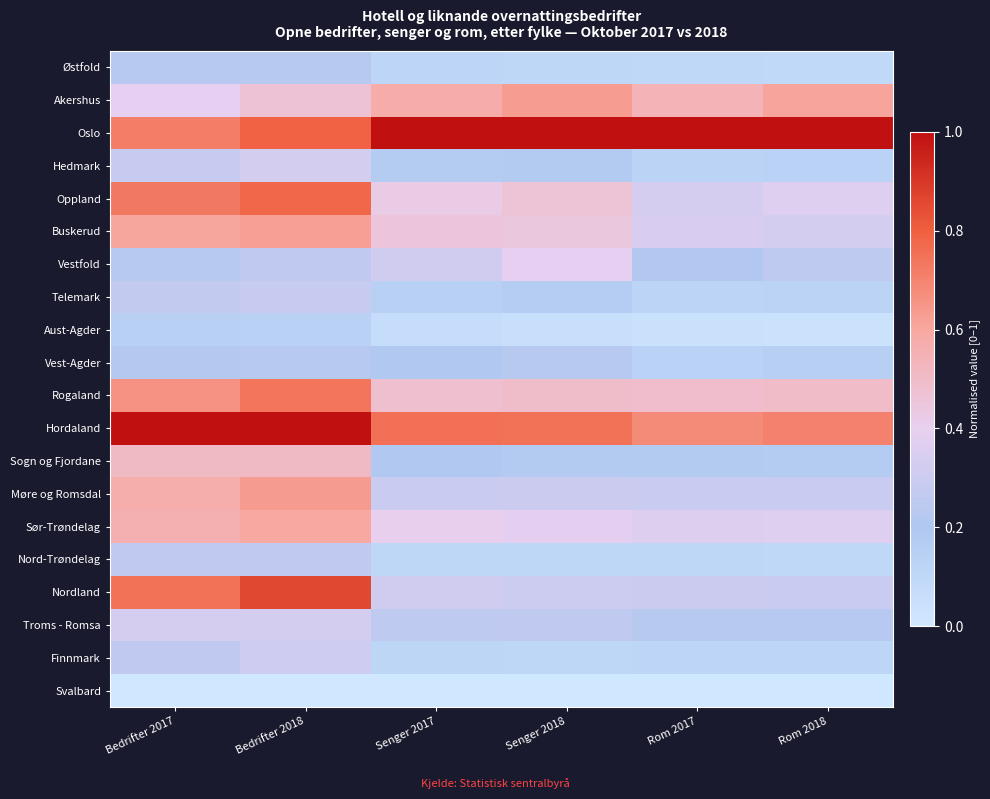

Reading right to left, what are all the values shown in this chart?

Østfold: Rom 2018=0.1	Rom 2017=0.1	Senger 2018=0.1	Senger 2017=0.1	Bedrifter 2018=0.2	Bedrifter 2017=0.2
Akershus: Rom 2018=0.6	Rom 2017=0.5	Senger 2018=0.6	Senger 2017=0.6	Bedrifter 2018=0.5	Bedrifter 2017=0.4
Oslo: Rom 2018=1.0	Rom 2017=1.0	Senger 2018=1.0	Senger 2017=1.0	Bedrifter 2018=0.8	Bedrifter 2017=0.7
Hedmark: Rom 2018=0.1	Rom 2017=0.1	Senger 2018=0.2	Senger 2017=0.2	Bedrifter 2018=0.3	Bedrifter 2017=0.3
Oppland: Rom 2018=0.4	Rom 2017=0.3	Senger 2018=0.5	Senger 2017=0.4	Bedrifter 2018=0.8	Bedrifter 2017=0.7
Buskerud: Rom 2018=0.3	Rom 2017=0.3	Senger 2018=0.4	Senger 2017=0.5	Bedrifter 2018=0.6	Bedrifter 2017=0.6
Vestfold: Rom 2018=0.3	Rom 2017=0.2	Senger 2018=0.4	Senger 2017=0.3	Bedrifter 2018=0.3	Bedrifter 2017=0.2
Telemark: Rom 2018=0.1	Rom 2017=0.1	Senger 2018=0.2	Senger 2017=0.2	Bedrifter 2018=0.3	Bedrifter 2017=0.3
Aust-Agder: Rom 2018=0.0	Rom 2017=0.0	Senger 2018=0.1	Senger 2017=0.1	Bedrifter 2018=0.1	Bedrifter 2017=0.1
Vest-Agder: Rom 2018=0.2	Rom 2017=0.1	Senger 2018=0.2	Senger 2017=0.2	Bedrifter 2018=0.2	Bedrifter 2017=0.2
Rogaland: Rom 2018=0.5	Rom 2017=0.5	Senger 2018=0.5	Senger 2017=0.5	Bedrifter 2018=0.7	Bedrifter 2017=0.7
Hordaland: Rom 2018=0.7	Rom 2017=0.7	Senger 2018=0.7	Senger 2017=0.8	Bedrifter 2018=1.0	Bedrifter 2017=1.0
Sogn og Fjordane: Rom 2018=0.2	Rom 2017=0.2	Senger 2018=0.2	Senger 2017=0.2	Bedrifter 2018=0.5	Bedrifter 2017=0.5
Møre og Romsdal: Rom 2018=0.3	Rom 2017=0.3	Senger 2018=0.3	Senger 2017=0.3	Bedrifter 2018=0.6	Bedrifter 2017=0.6
Sør-Trøndelag: Rom 2018=0.4	Rom 2017=0.4	Senger 2018=0.4	Senger 2017=0.4	Bedrifter 2018=0.6	Bedrifter 2017=0.6
Nord-Trøndelag: Rom 2018=0.1	Rom 2017=0.1	Senger 2018=0.1	Senger 2017=0.1	Bedrifter 2018=0.3	Bedrifter 2017=0.3
Nordland: Rom 2018=0.3	Rom 2017=0.3	Senger 2018=0.3	Senger 2017=0.3	Bedrifter 2018=0.9	Bedrifter 2017=0.7
Troms - Romsa: Rom 2018=0.2	Rom 2017=0.2	Senger 2018=0.3	Senger 2017=0.3	Bedrifter 2018=0.3	Bedrifter 2017=0.3
Finnmark: Rom 2018=0.1	Rom 2017=0.1	Senger 2018=0.1	Senger 2017=0.1	Bedrifter 2018=0.3	Bedrifter 2017=0.3
Svalbard: Rom 2018=0.0	Rom 2017=0.0	Senger 2018=0.0	Senger 2017=0.0	Bedrifter 2018=0.0	Bedrifter 2017=0.0